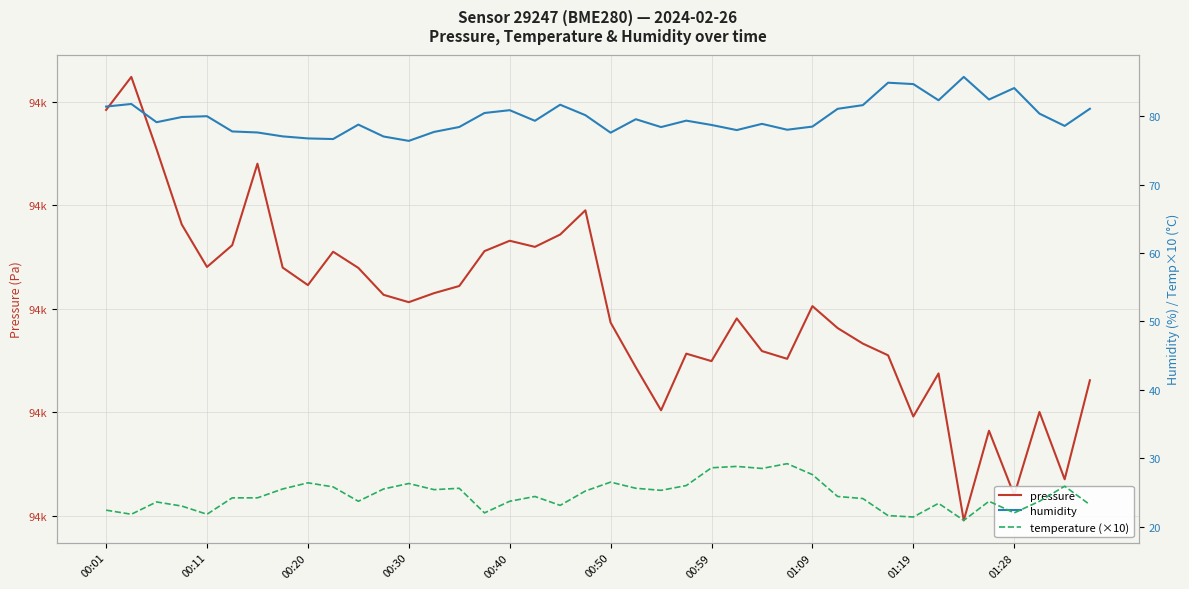

Reading left to right, list all the values displayed in this chart.

pressure: 93989.2	93992.4	93985.4	93978.1	93974.0	93976.1	93984.0	93974.0	93972.3	93975.5	93973.9	93971.3	93970.6	93971.5	93972.2	93975.6	93976.6	93976.0	93977.2	93979.5	93968.7	93964.3	93960.2	93965.7	93964.9	93969.1	93965.9	93965.2	93970.2	93968.1	93966.6	93965.5	93959.6	93963.8	93949.6	93958.2	93952.0	93960.0	93953.5	93963.1
humidity: 81.4	81.8	79.2	79.9	80.0	77.8	77.7	77.1	76.8	76.7	78.8	77.1	76.4	77.7	78.5	80.5	80.9	79.4	81.7	80.2	77.6	79.6	78.4	79.4	78.8	78.0	78.9	78.0	78.5	81.1	81.7	84.9	84.7	82.4	85.8	82.5	84.2	80.4	78.6	81.1
temperature (×10): 22.4	21.8	23.6	23.0	21.8	24.2	24.2	25.5	26.4	25.8	23.7	25.5	26.3	25.4	25.6	22.0	23.7	24.4	23.1	25.2	26.5	25.6	25.3	26.0	28.6	28.8	28.5	29.2	27.6	24.4	24.1	21.6	21.4	23.4	20.9	23.7	22.0	23.7	25.9	23.2